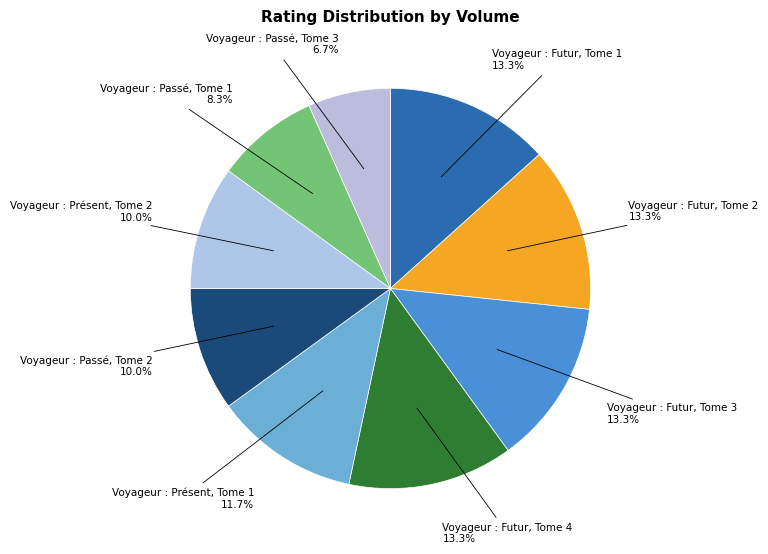

Which slice is the smallest?

Voyageur : Passé, Tome 3